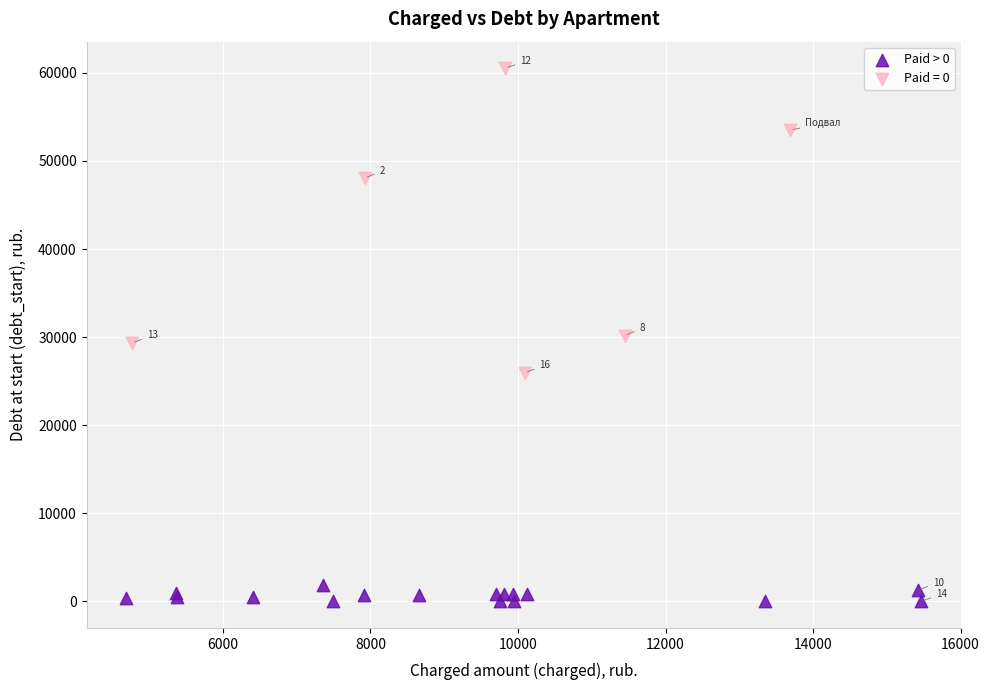

Which series reaches the maximum Y coordinate?

Paid = 0